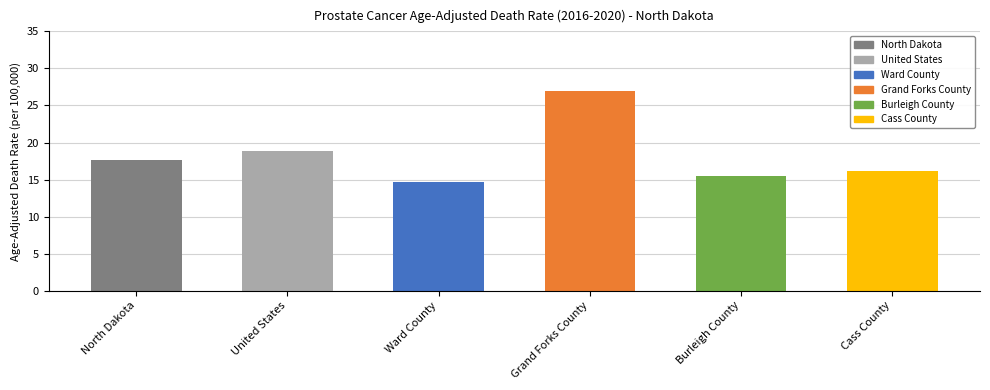

What position from the right is North Dakota?

6